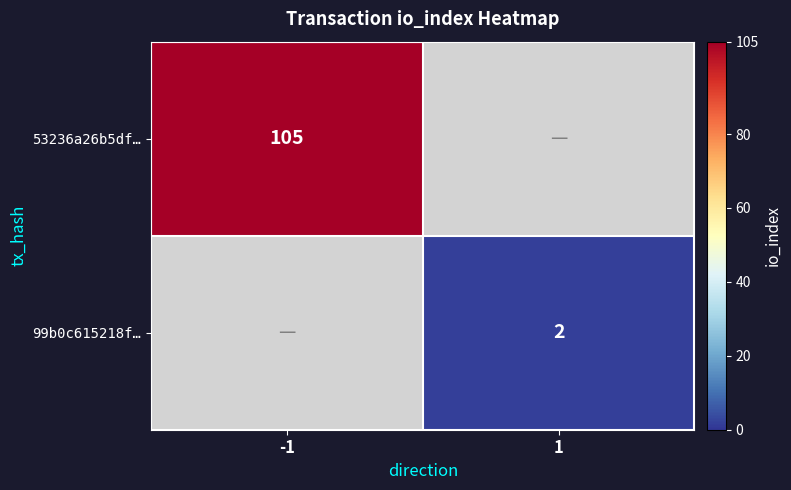

The value of 53236a26b5df… at -1 is 105. True or false?

True